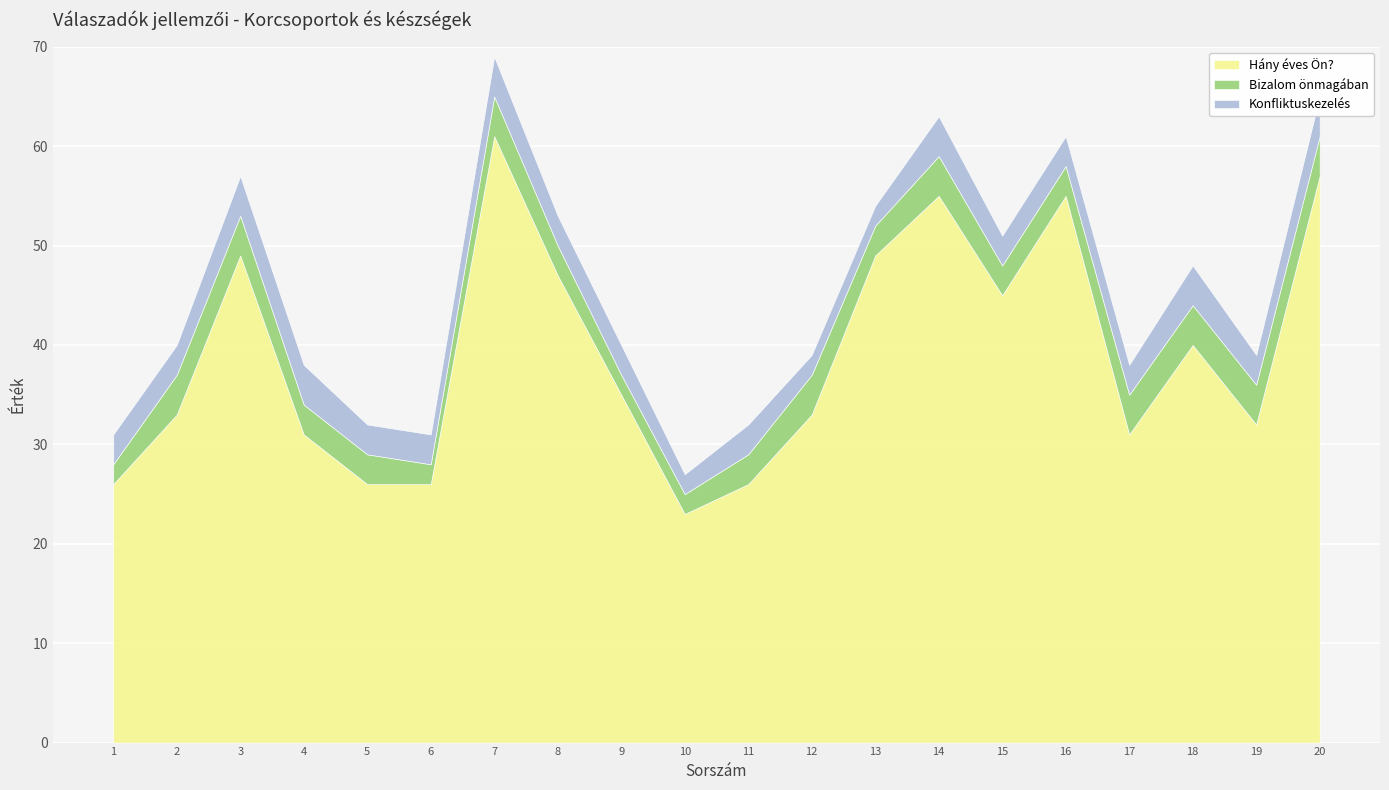

Between 17 and 5, which is larger?

17